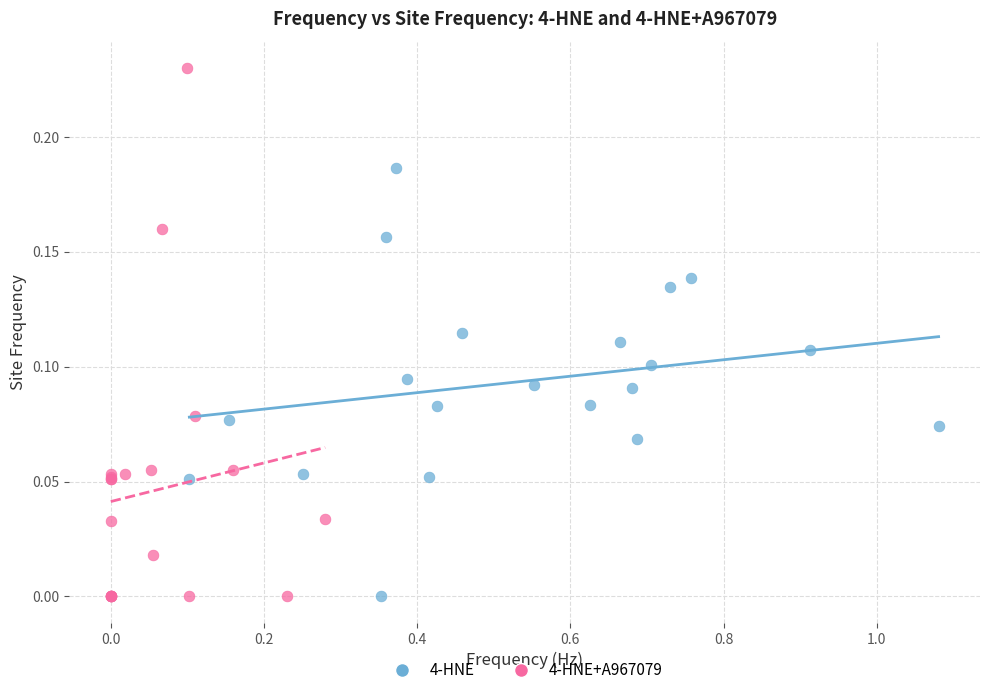

Which series reaches the maximum Y coordinate?

4-HNE+A967079